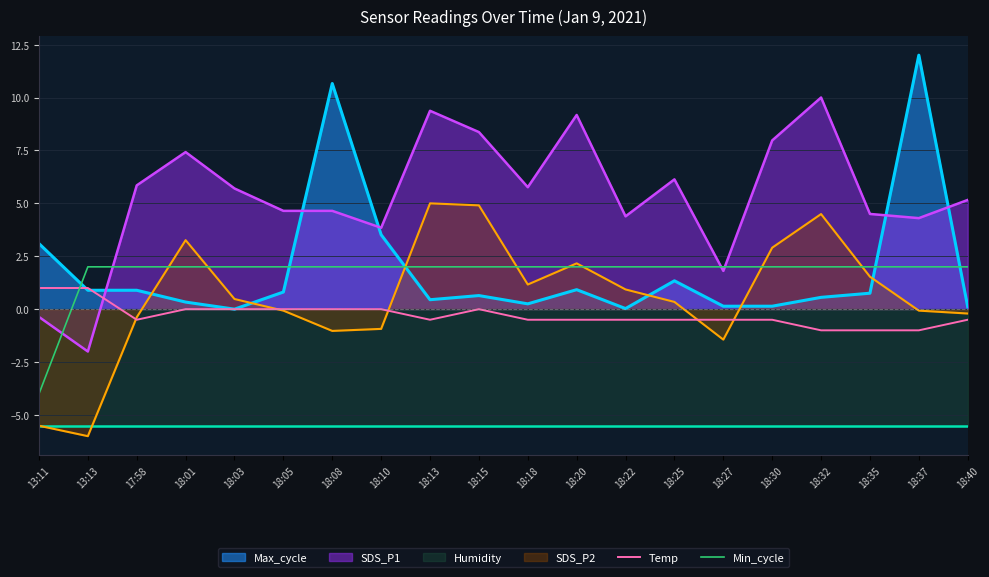

At which category does Temp reach its first local valley?

17:58